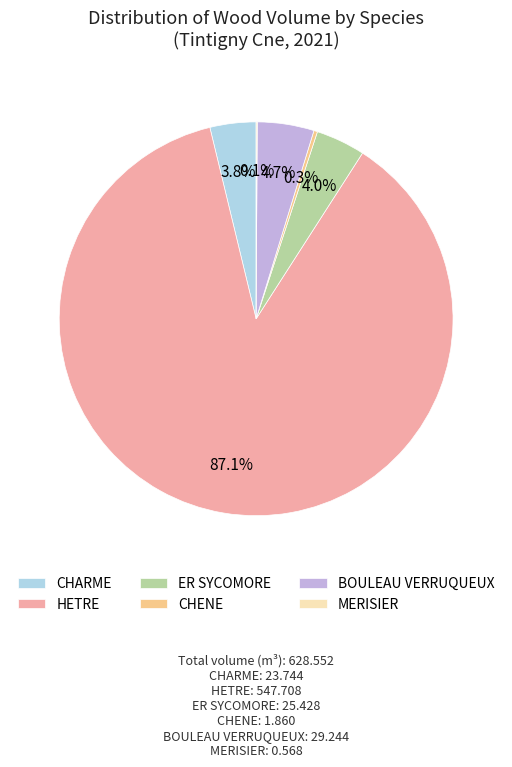

Does CHENE represent more than half of the total?

No